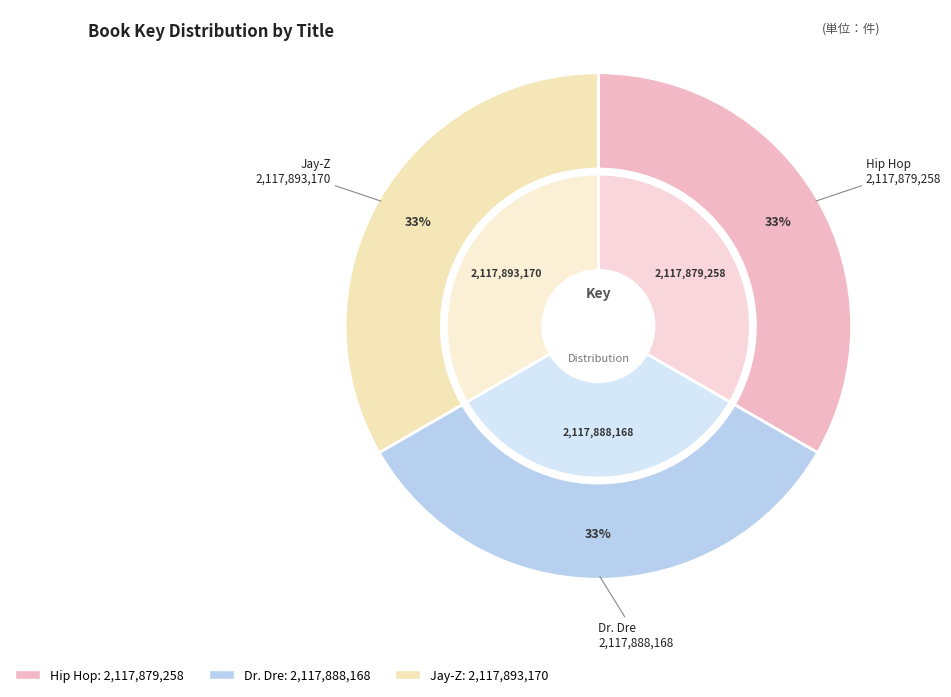

Approximately how many times larger is the value at Dr. Dre compared to Hip Hop?

1.0